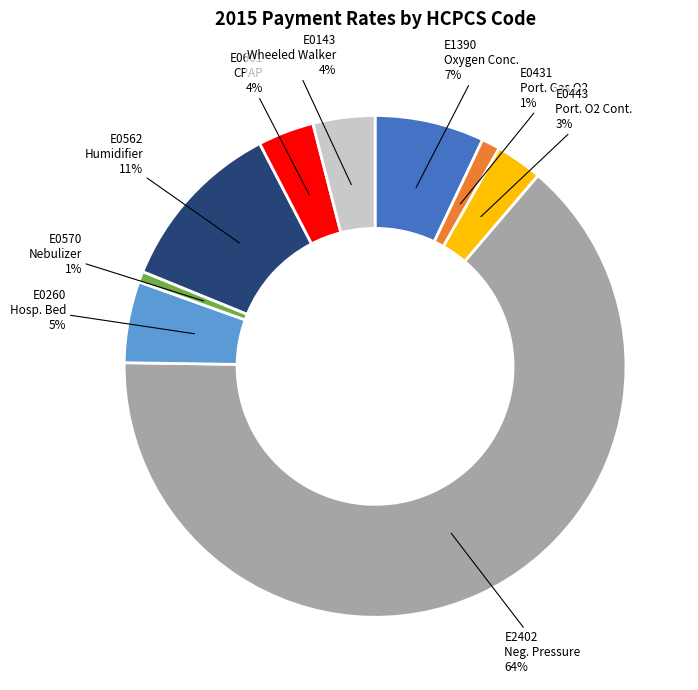

To the nearest percent, what portion does E1390 Oxygen Conc. represent?

7%